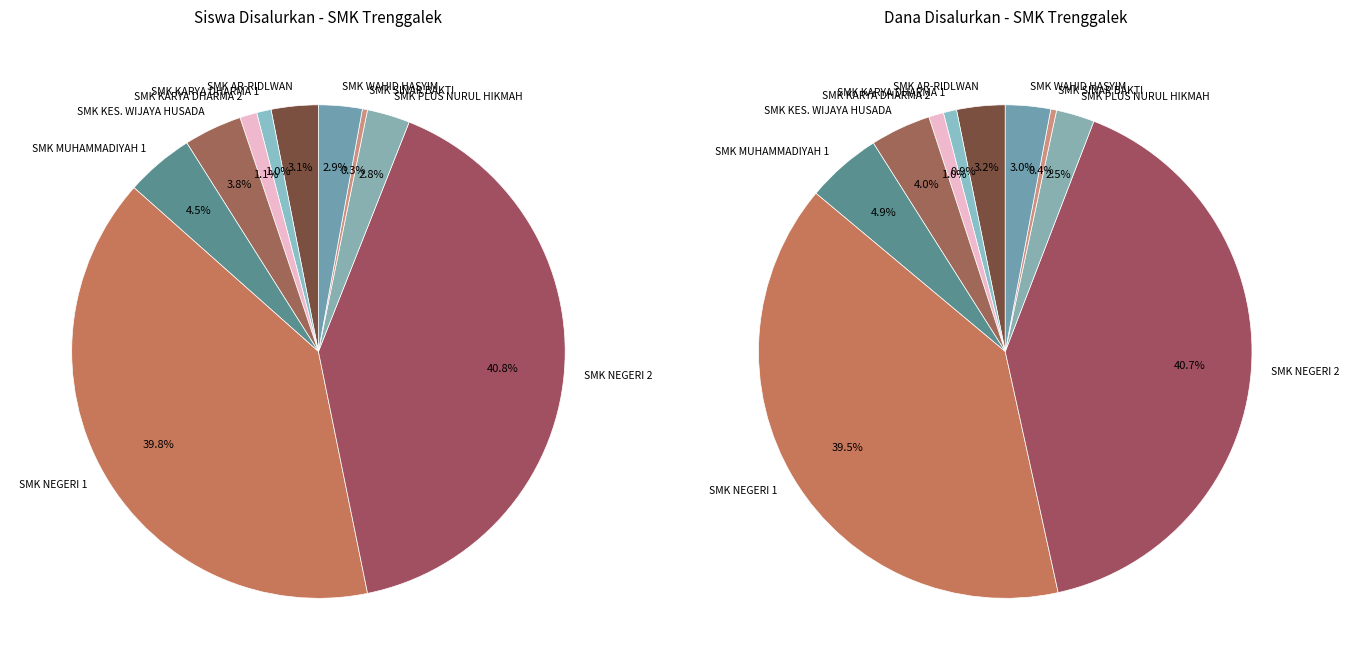

Which series changed the most between 4 and 8?

values_dana